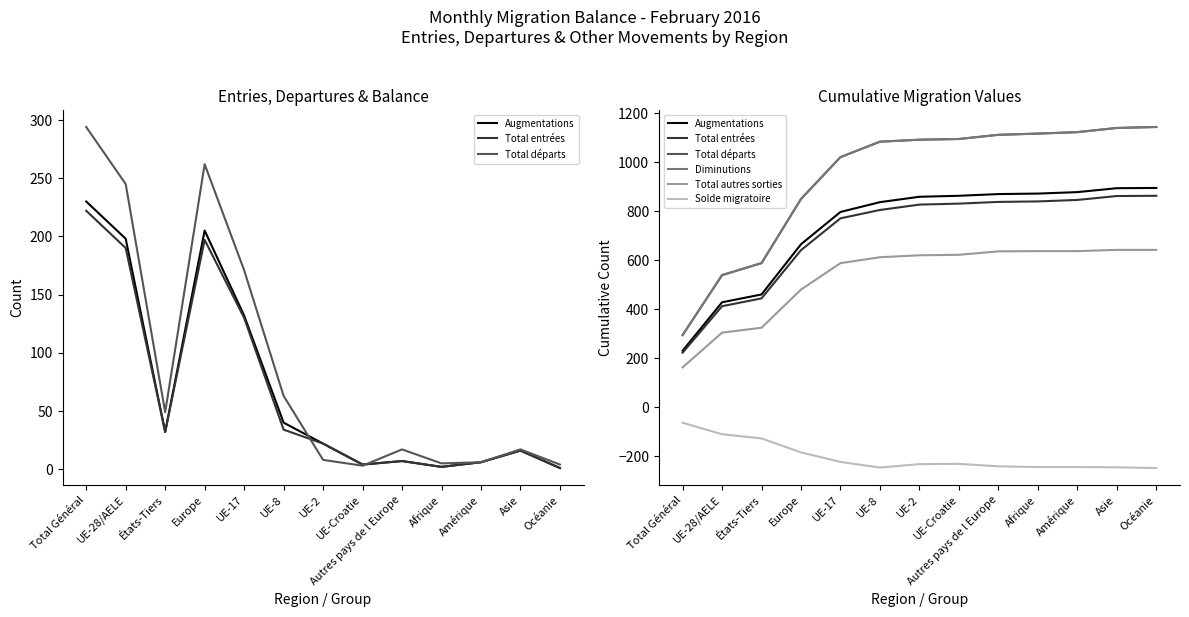

What are all the series names shown in the legend?

Augmentations, Total entrées, Total départs, Diminutions, Total autres sorties, Solde migratoire